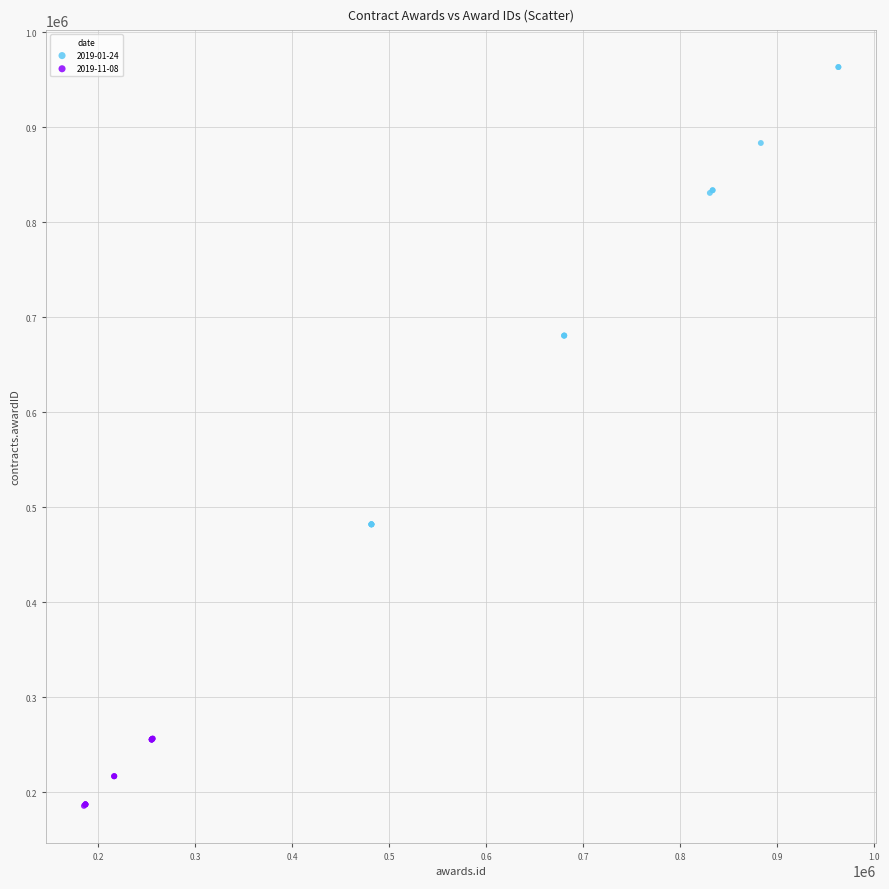

Which series reaches the maximum Y coordinate?

2019-01-24